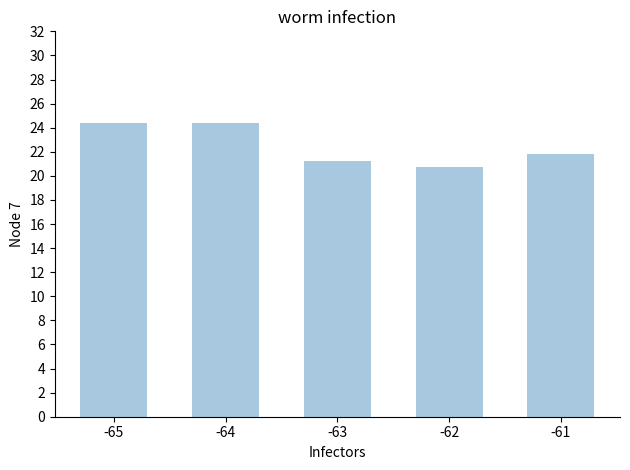

How many data points does each series have?

5